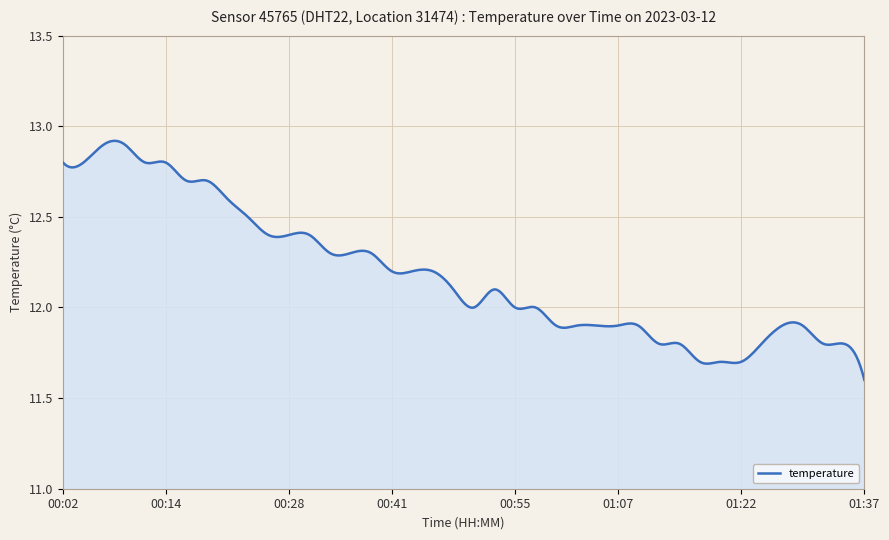

True or false: there are more than 0 points higher than both neighbors.

True